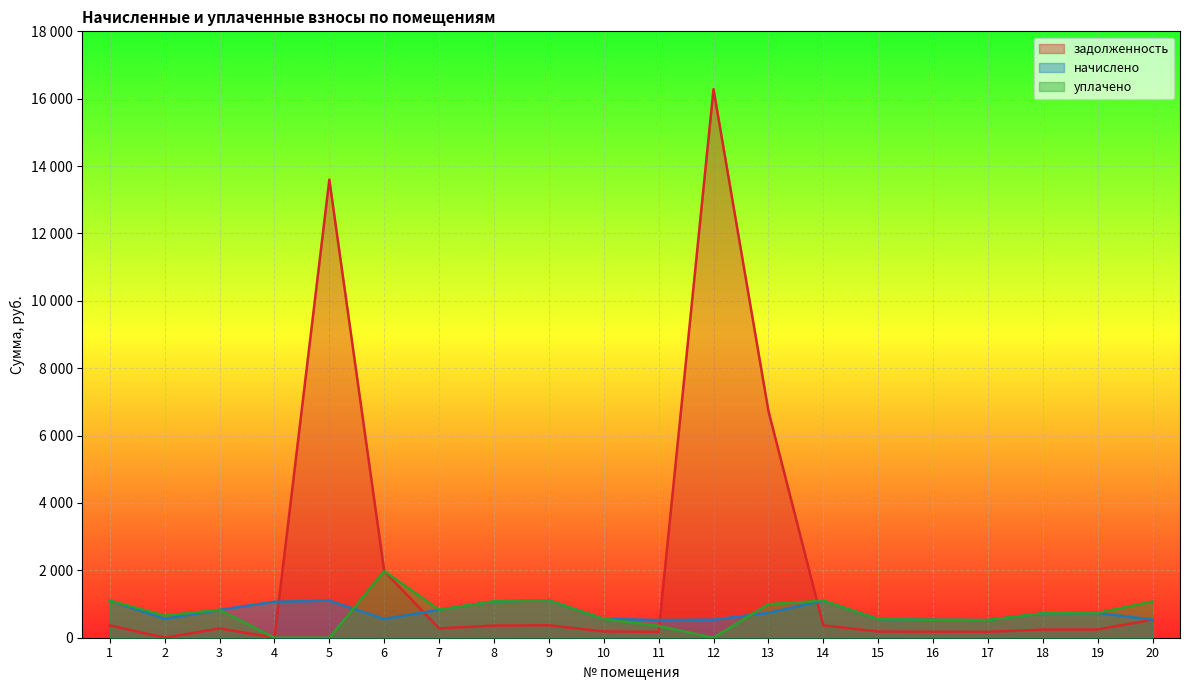

List the series in order of their peak value, highest first.

задолженность, уплачено, начислено